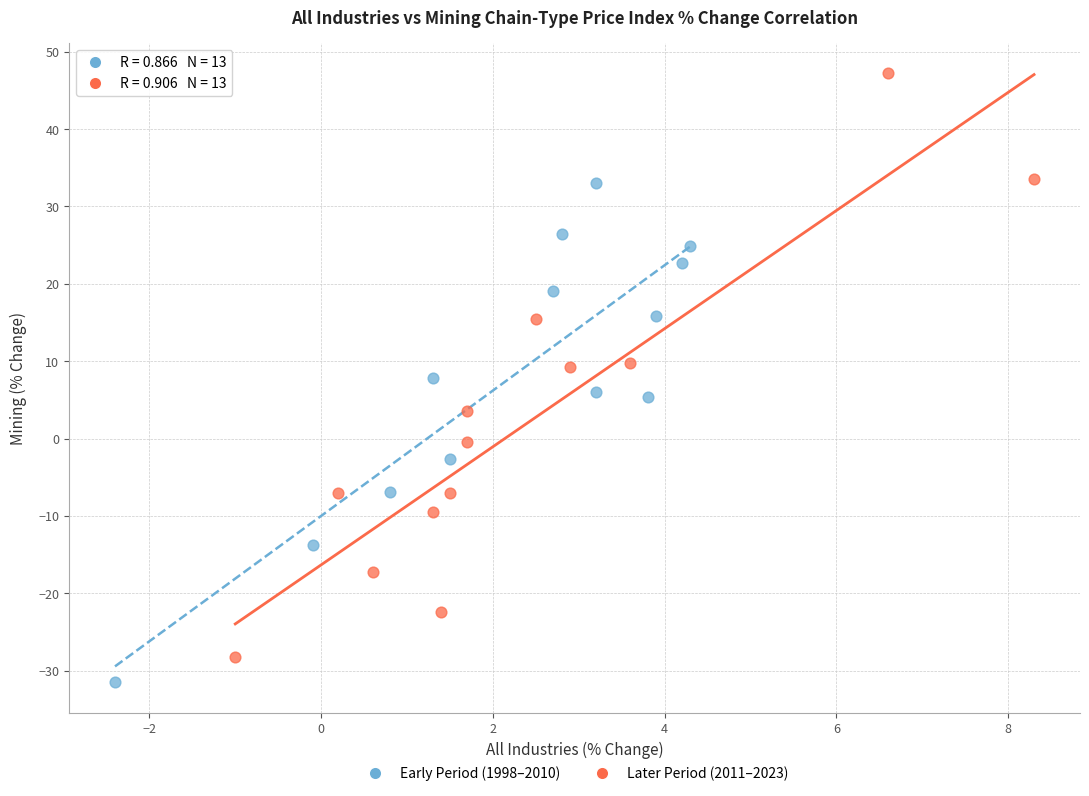

Which series contains the highest Y value?

Later Period (2011–2023)